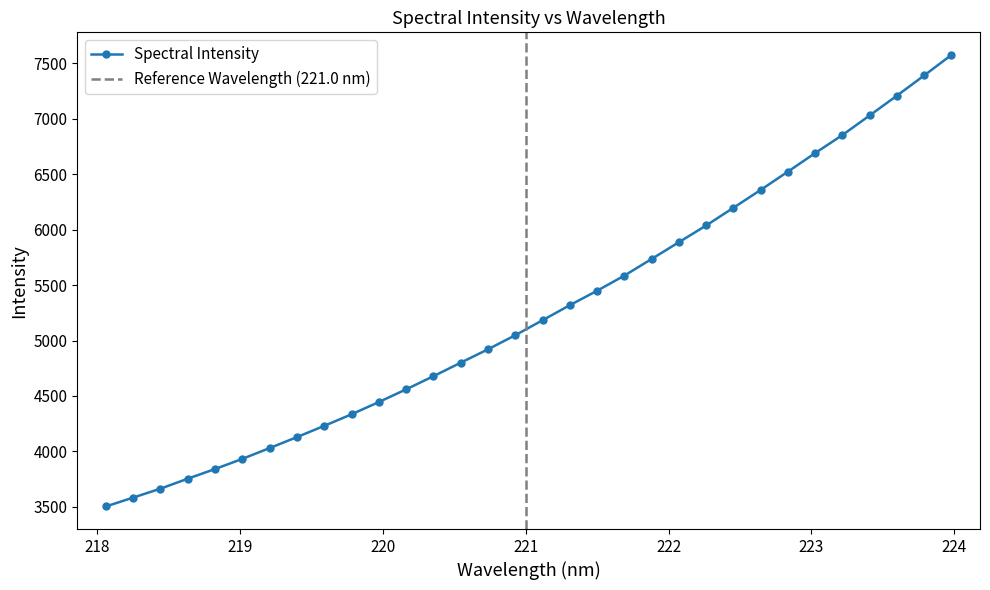

Reading left to right, list all the values displayed in this chart.

3502.8	3582.7	3663.4	3753.2	3840.6	3932.3	4029.8	4128.7	4230.1	4334.4	4444.9	4559.5	4678.0	4800.0	4920.9	5047.9	5183.2	5318.9	5449.1	5585.6	5736.0	5887.2	6038.1	6197.7	6359.0	6524.1	6691.6	6854.2	7031.2	7209.5	7391.8	7577.1